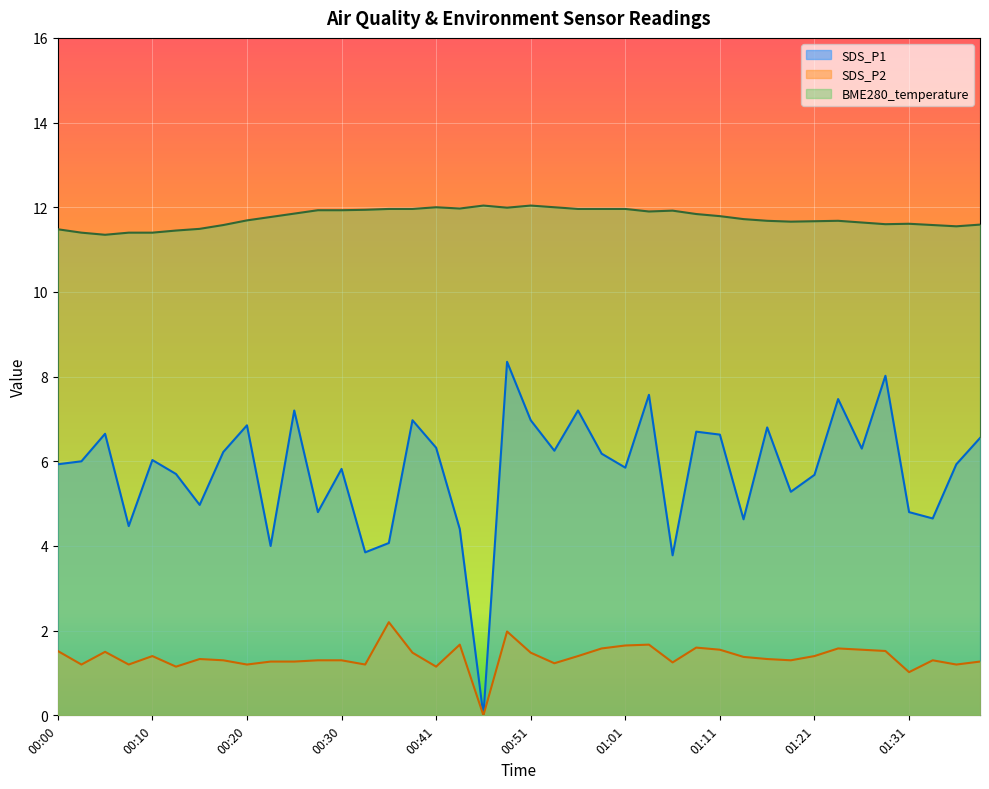

True or false: SDS_P2 and BME280_temperature intersect in this chart.

False